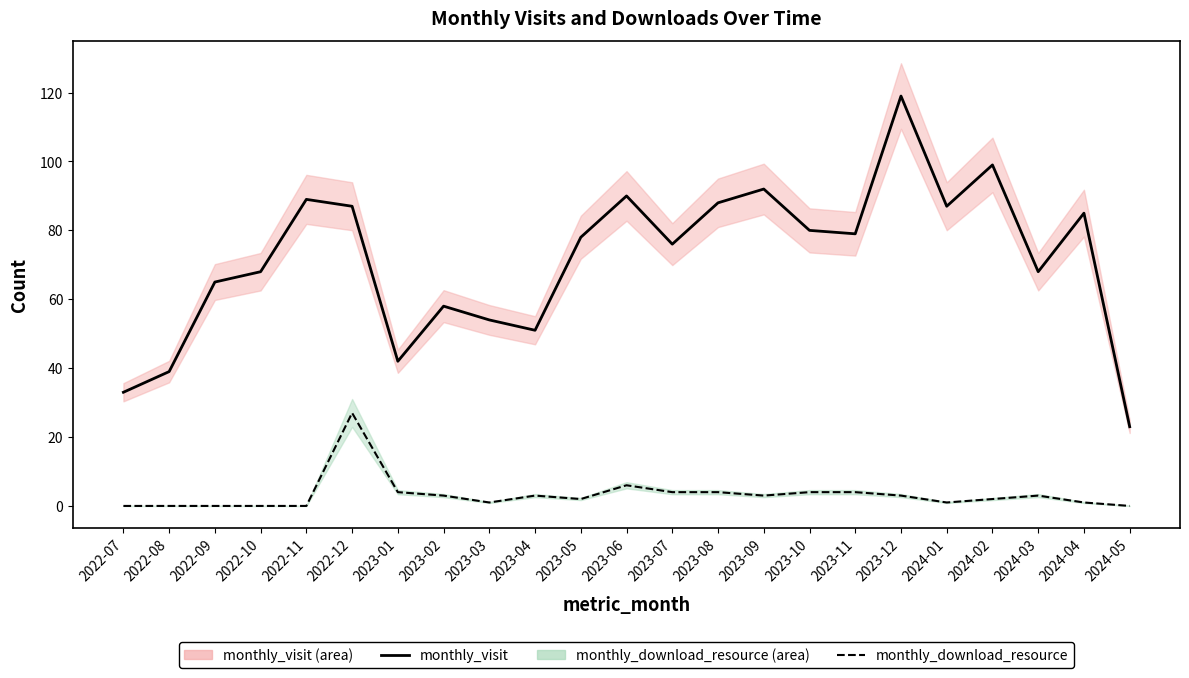

The value of monthly_download_resource line at 2022-10 is -10. True or false?

False